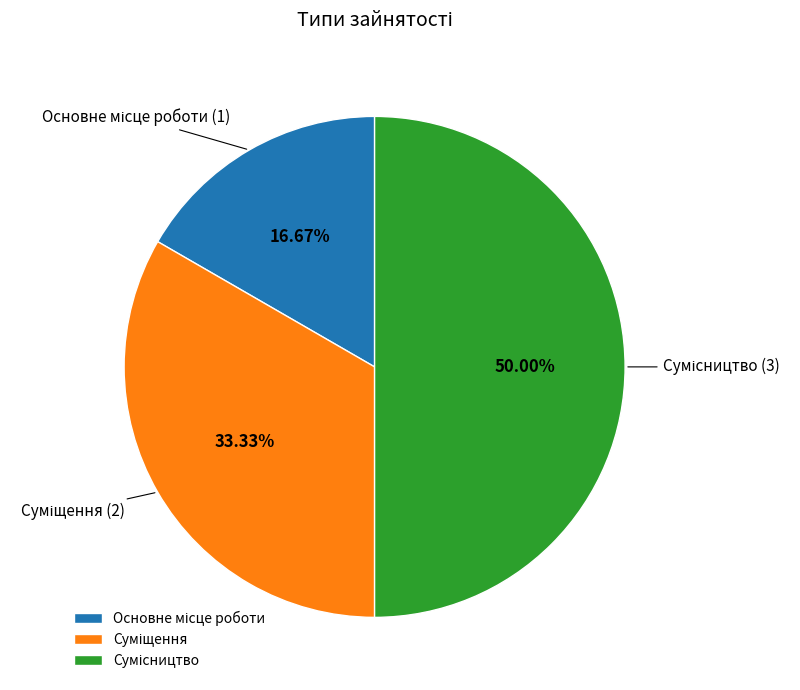

How many slices are in this pie chart?

3